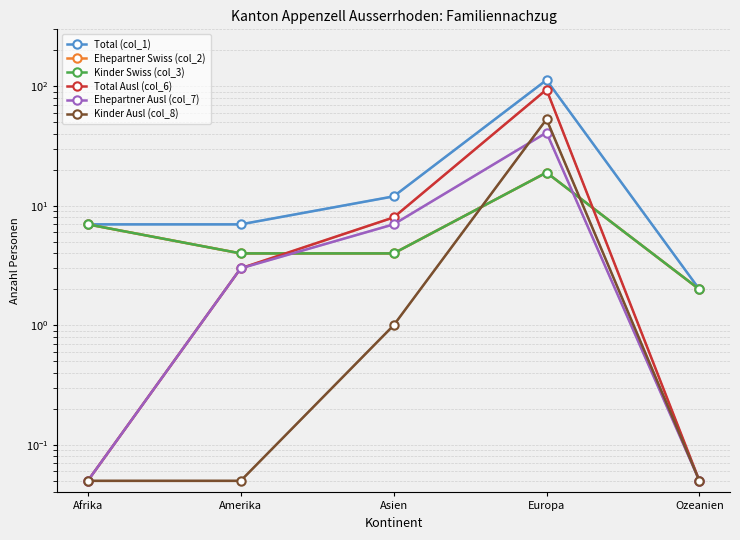

At which category is the sum across all series the highest?

Europa